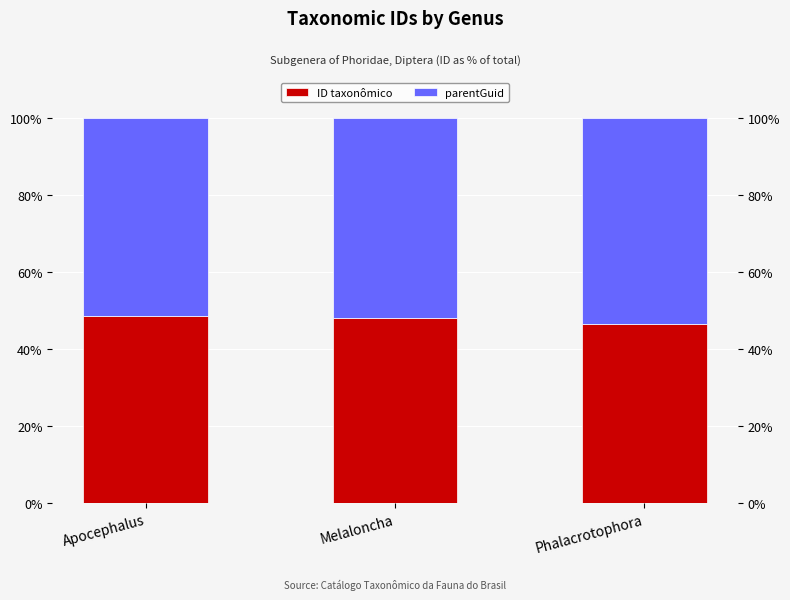

At which category does the chart reach its minimum across all series?

Phalacrotophora